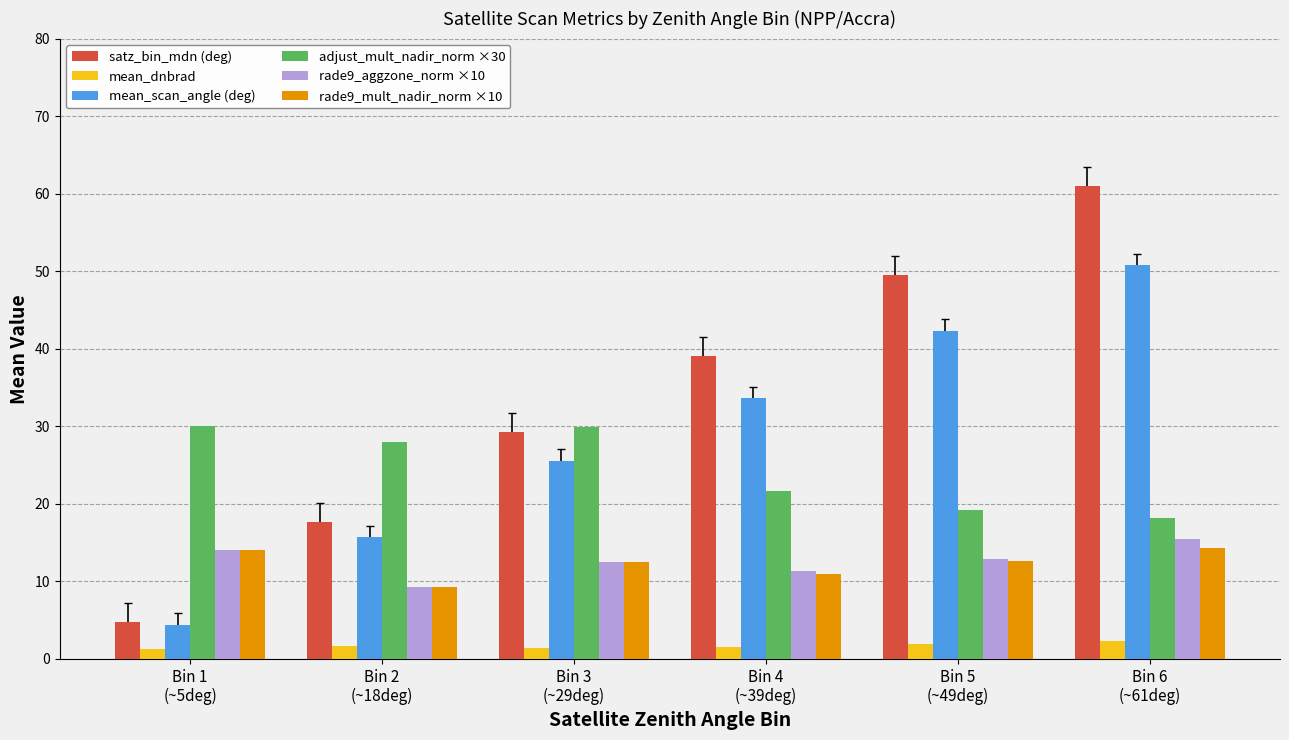

What is the average value of the adjust_mult_nadir_norm ×30 series?

24.5